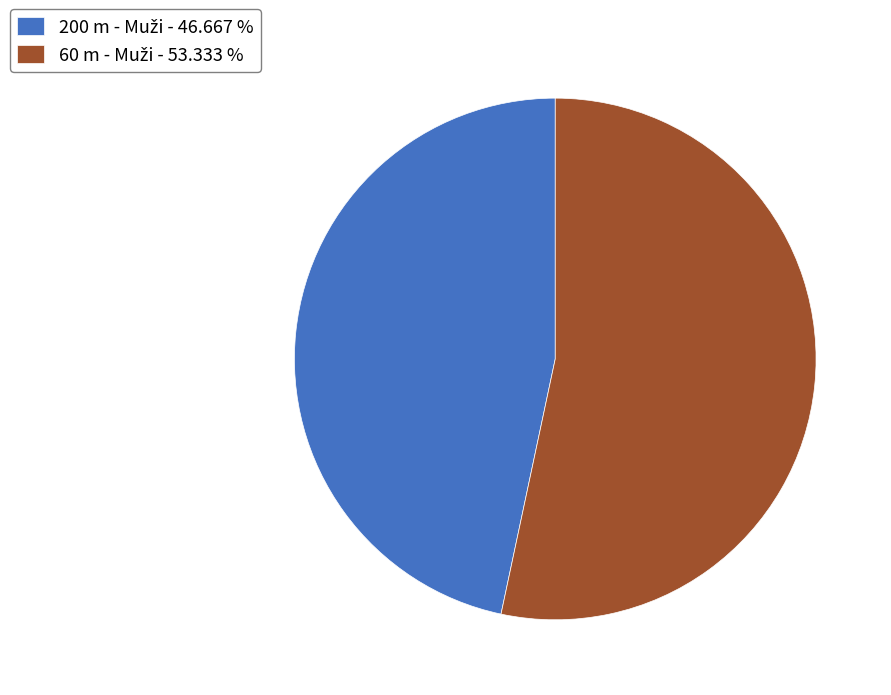

Does any single category account for the majority?

Yes